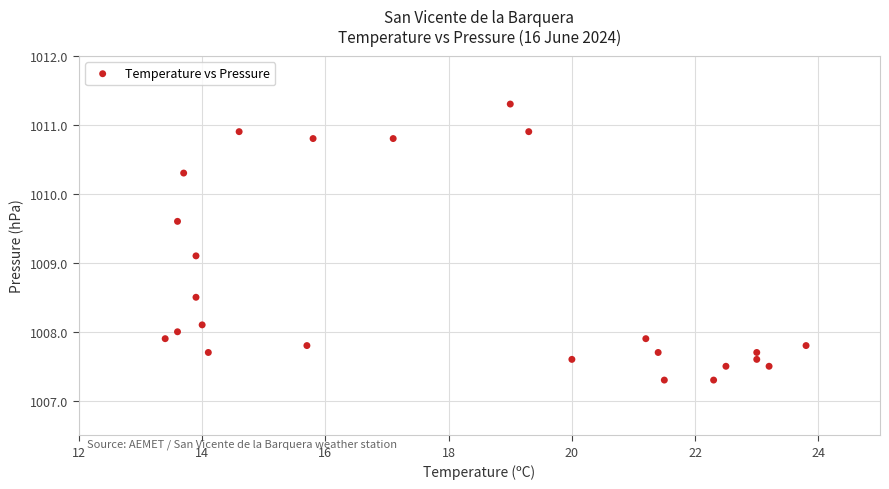

What Y value in the scatter plot is closest to 1009?

1009.1